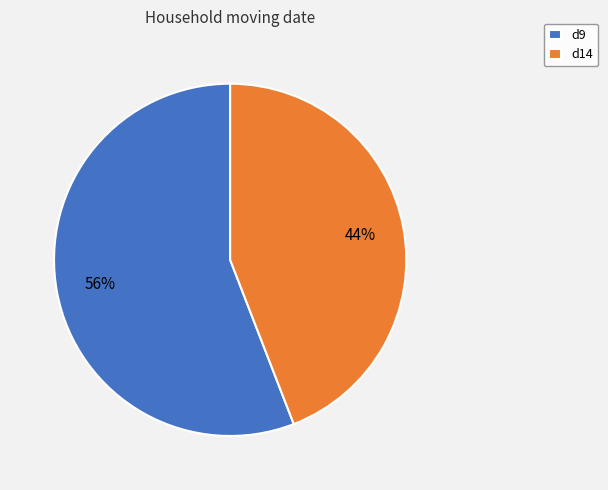

How many slices are in this pie chart?

2